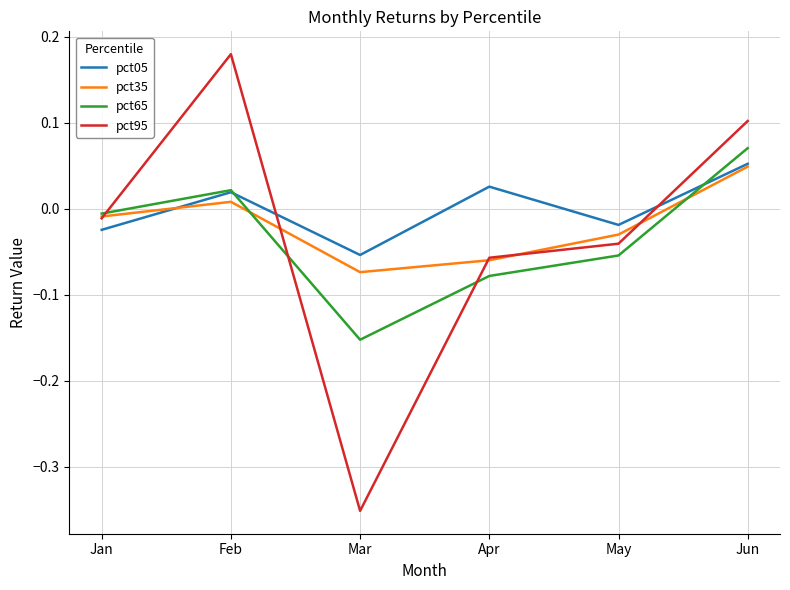

How many interior local peaks does the pct35 series have?

1